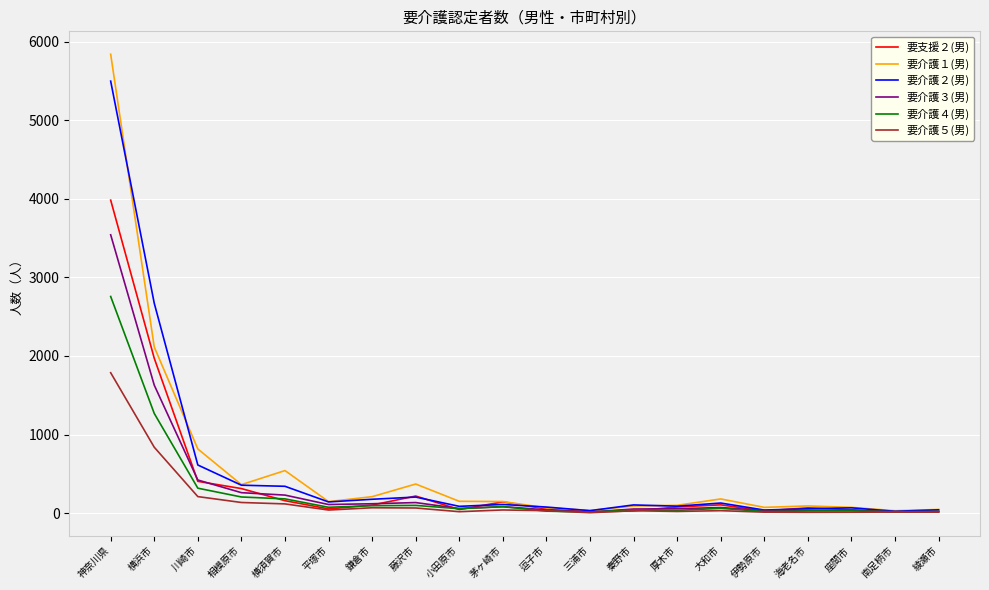

Which series has the largest range (max minus min)?

要介護１(男)